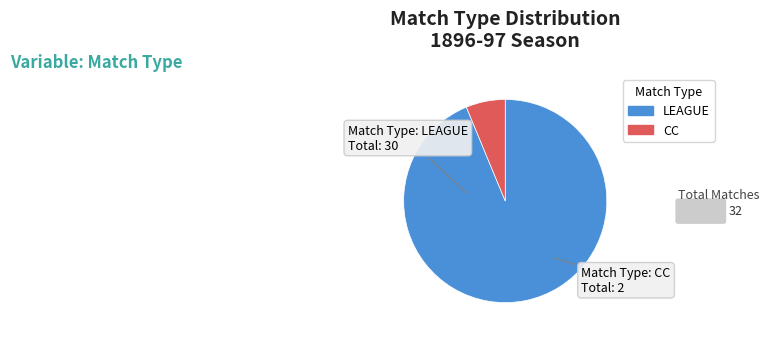

Between CC and LEAGUE, which is larger?

LEAGUE